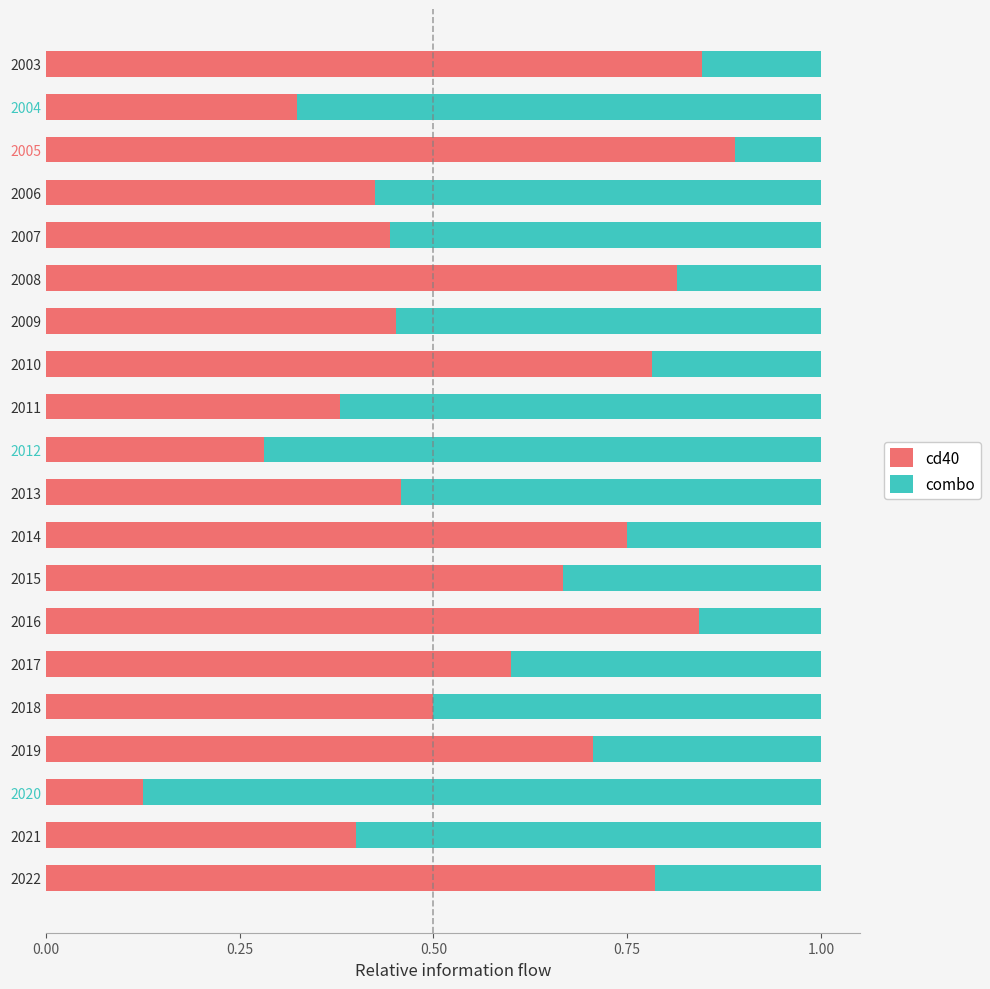

What is the total value across all series at 2020?

1.0